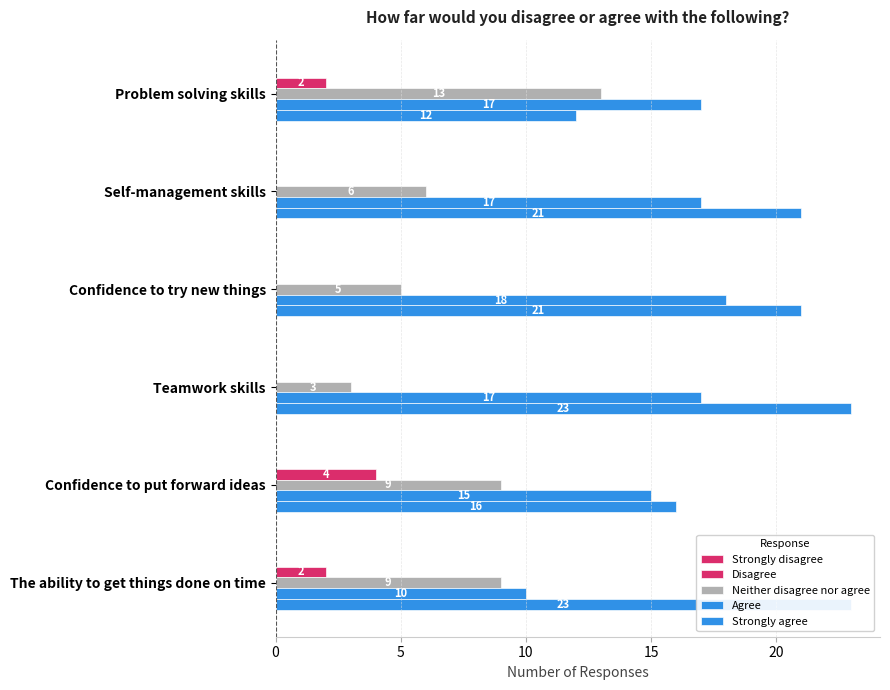

What is the difference between the maximum and minimum values in the Agree series?

8.0